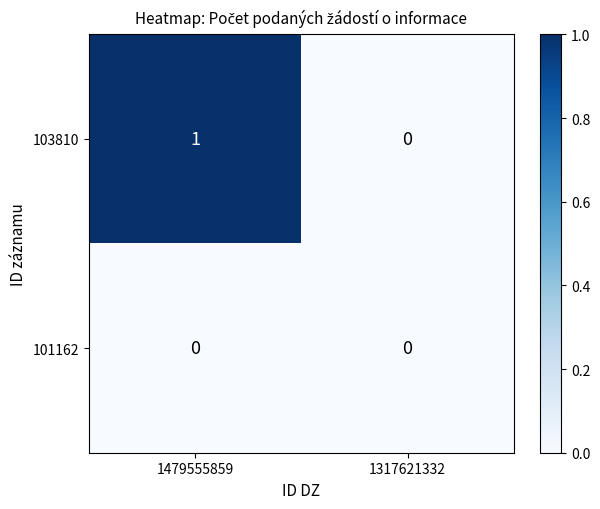

Rank the series by their maximum value, from lowest to highest.

101162, 103810